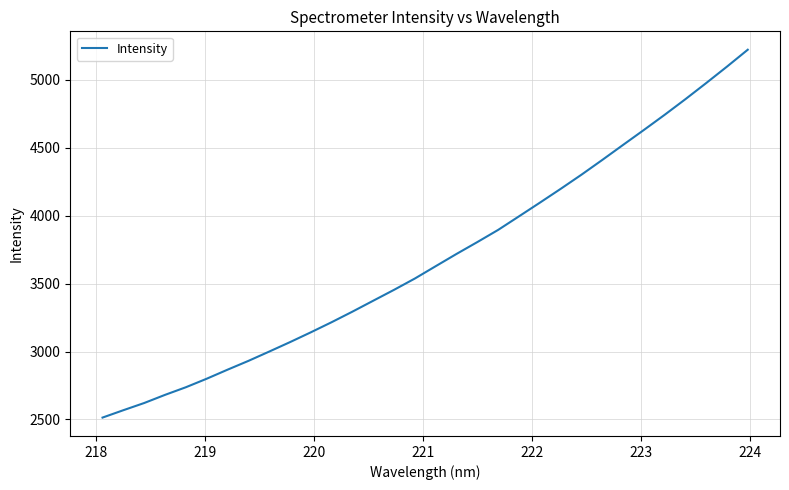

How many series are shown in this chart?

1